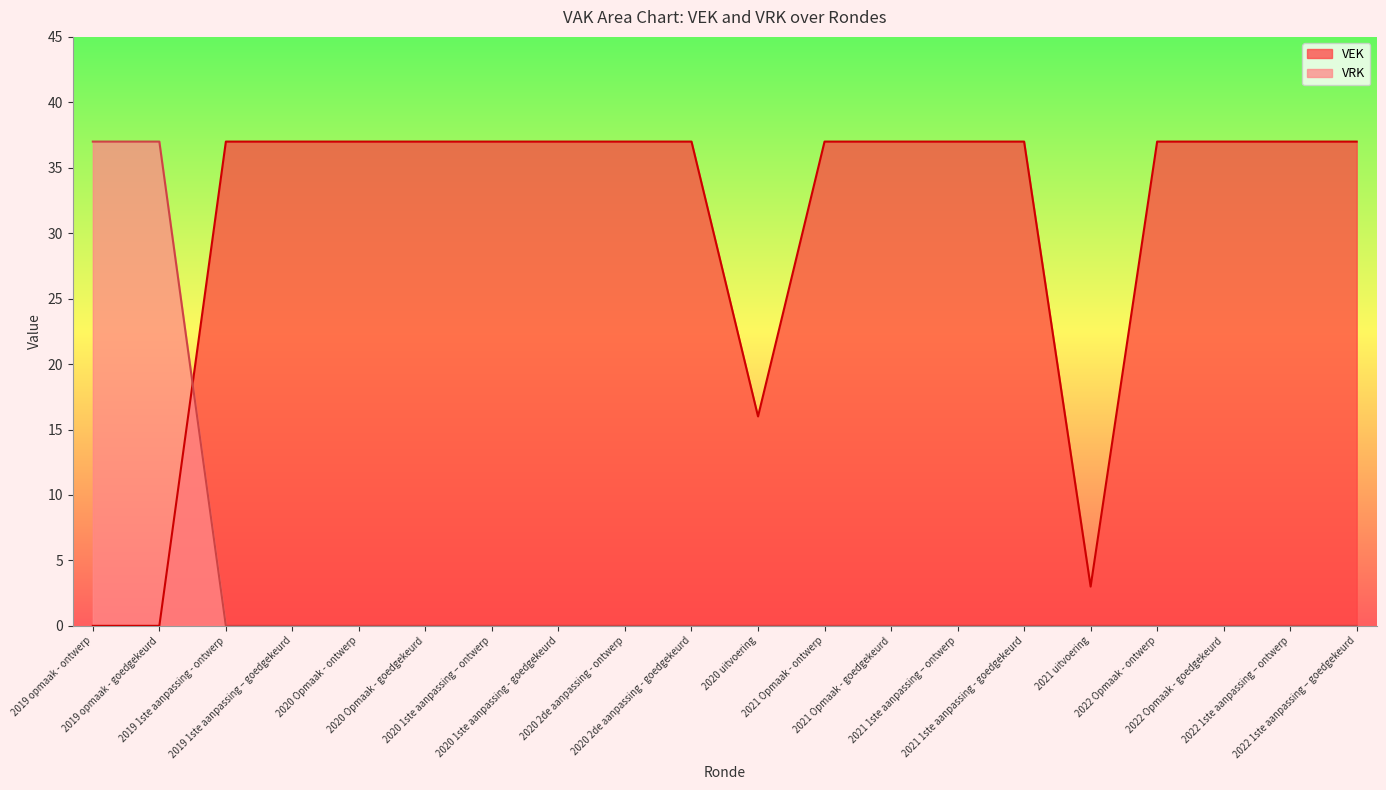

Which series ends up on top after the final intersection of VRK and VEK?

VEK